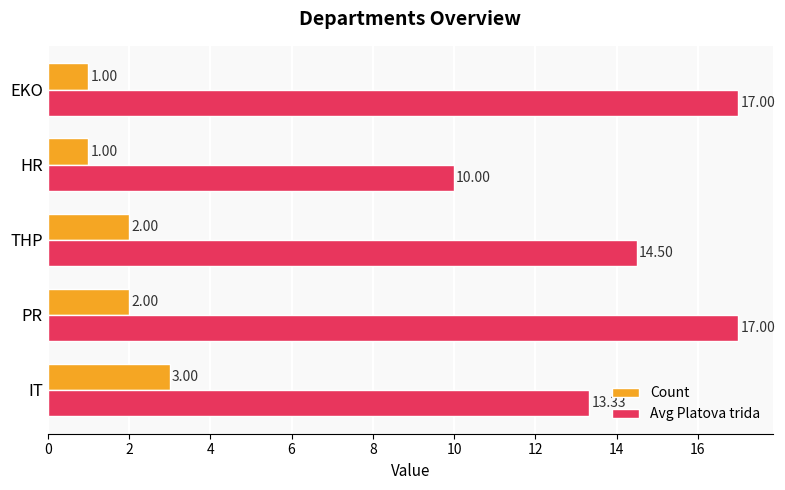

What is the sum of all Avg Platova trida values?

71.8